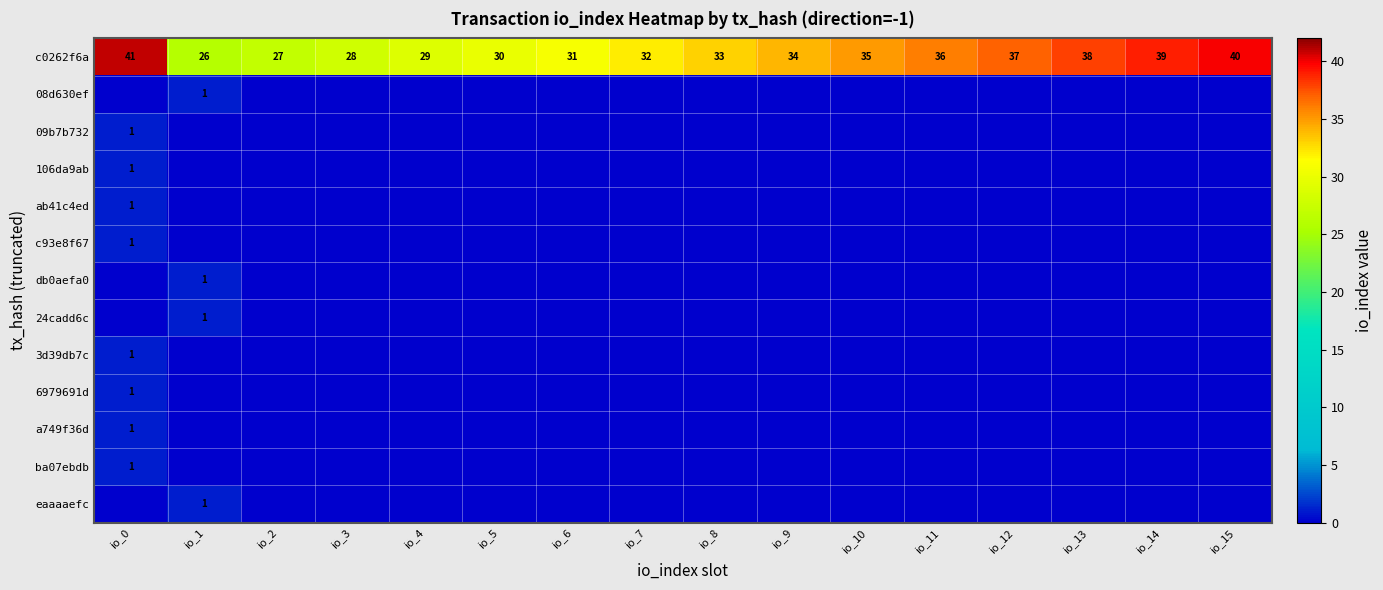

What value does the c0262f6a series have at io_10?

35